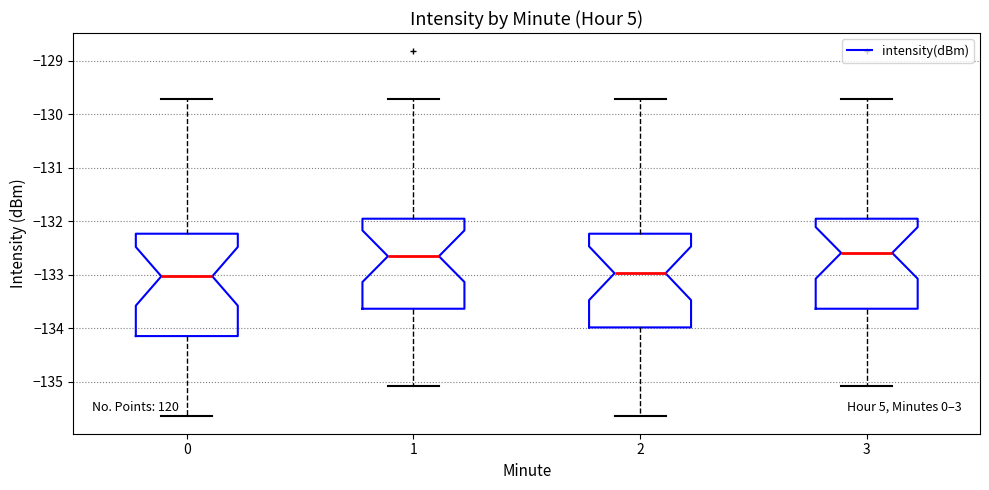

Where does the median line of the box at x = 1 sit on the y-axis? The values are not printed on the chart, so give them approximately, as read against the axis.

-132.7